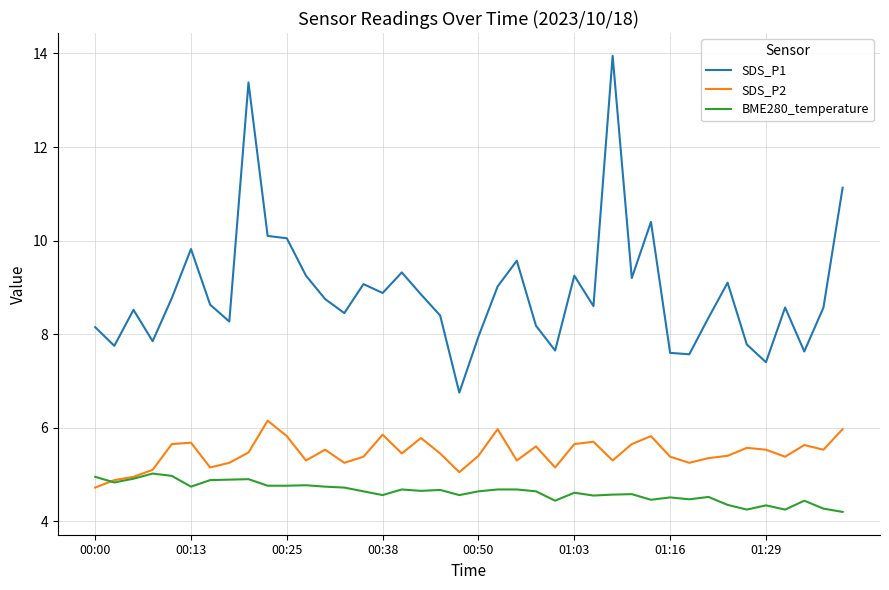

Which series has the largest range (max minus min)?

SDS_P1